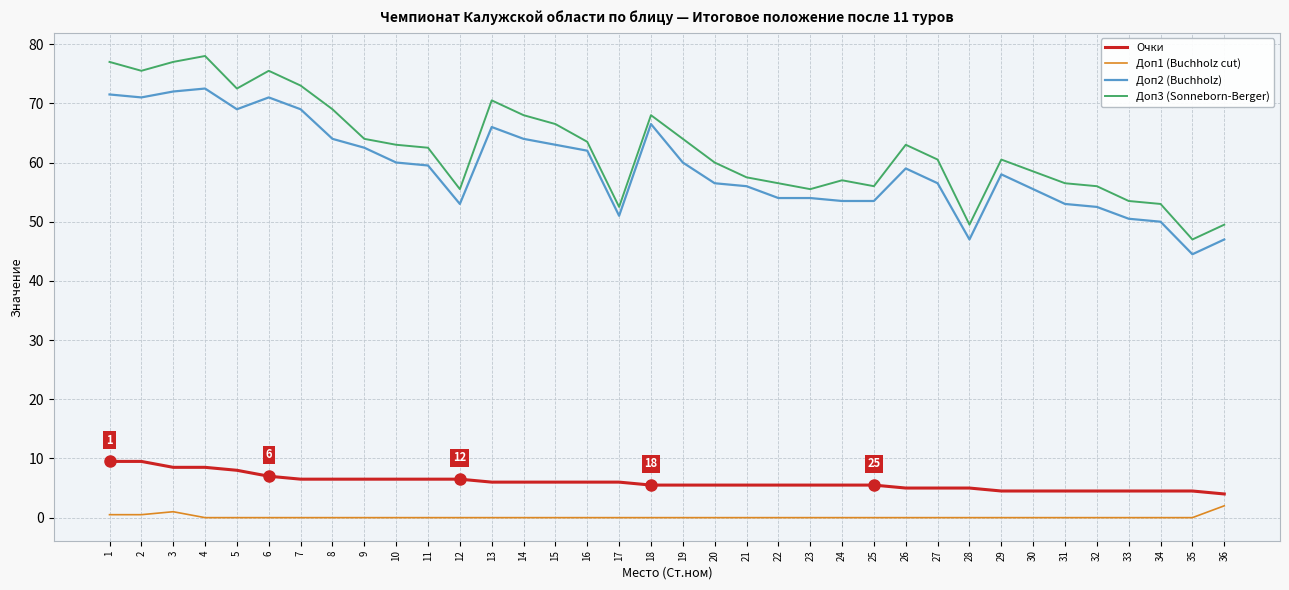

True or false: Доп1 (Buchholz cut) and Доп3 (Sonneborn-Berger) intersect in this chart.

False